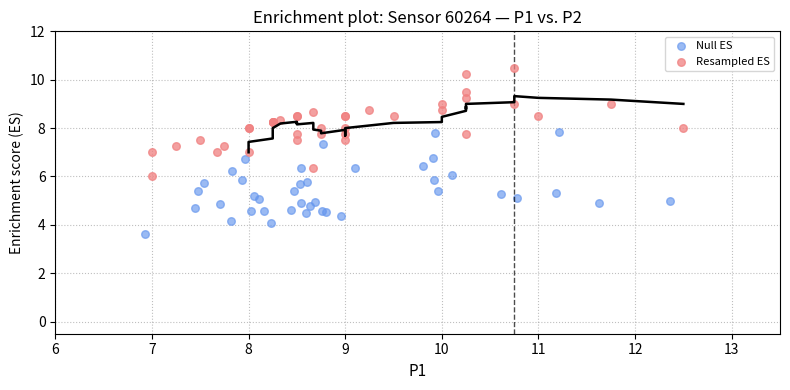

Which series reaches the maximum Y coordinate?

Resampled ES